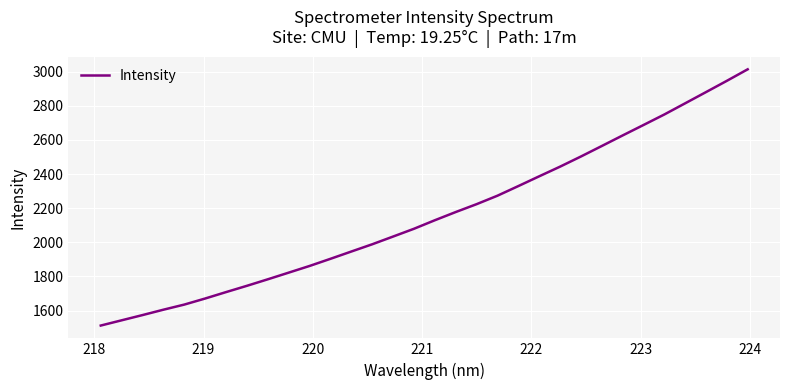

What is the smallest value displayed?

1512.0